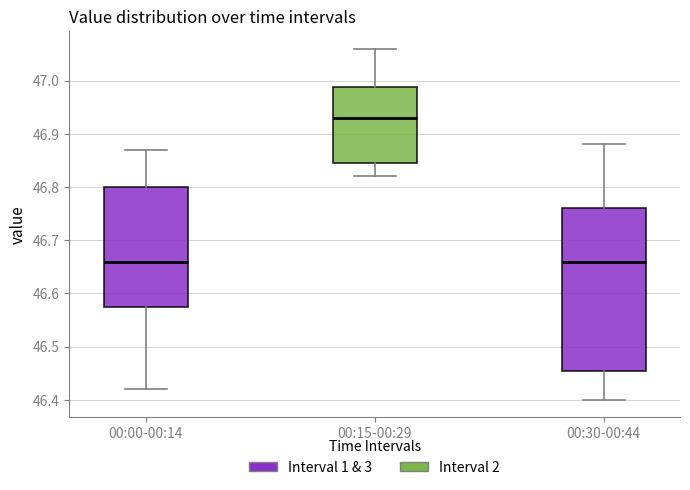

Reading left to right, read every box against the y-axis: the position of its median line, the range the box covers, and the ends of its whiskers. The values are not printed on the chart, so give them approximately, as read against the axis.

00:00-00:14: median 46.66, box 46.58 to 46.80, whiskers 46.42 to 46.87
00:15-00:29: median 46.93, box 46.85 to 46.99, whiskers 46.82 to 47.06
00:30-00:44: median 46.66, box 46.46 to 46.76, whiskers 46.40 to 46.88